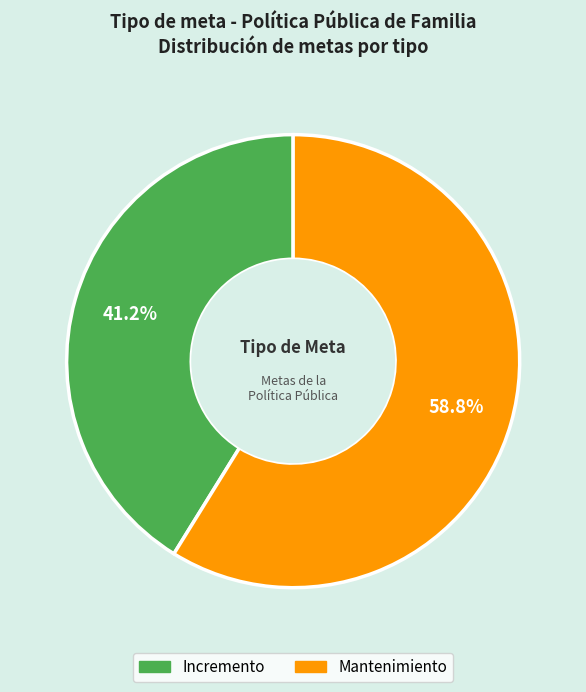

Rank the categories by value from lowest to highest.

Incremento, Mantenimiento